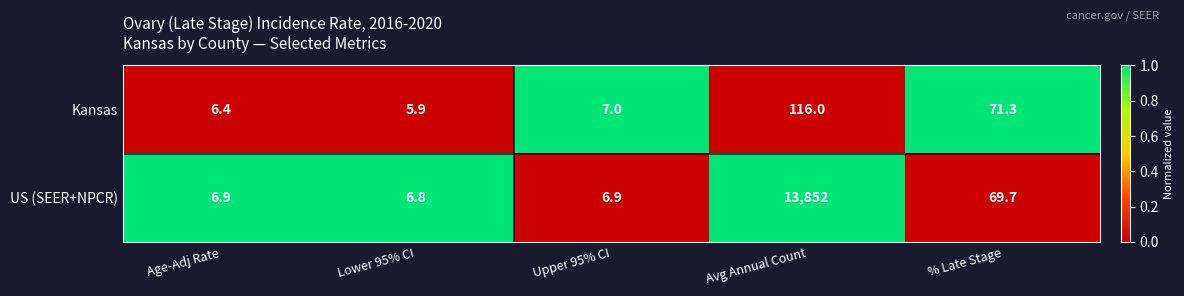

What is the difference between the maximum and minimum values in the Kansas series?

110.1